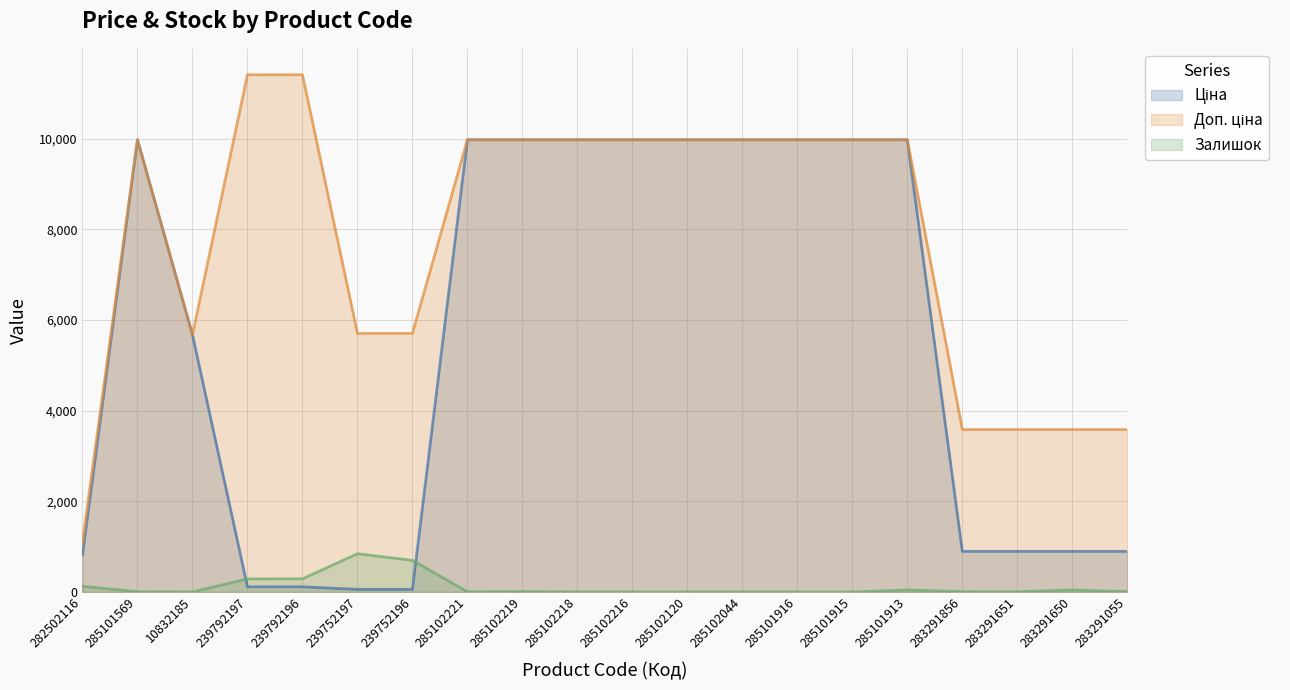

What are all the series names shown in the legend?

Ціна, Доп. ціна, Залишок